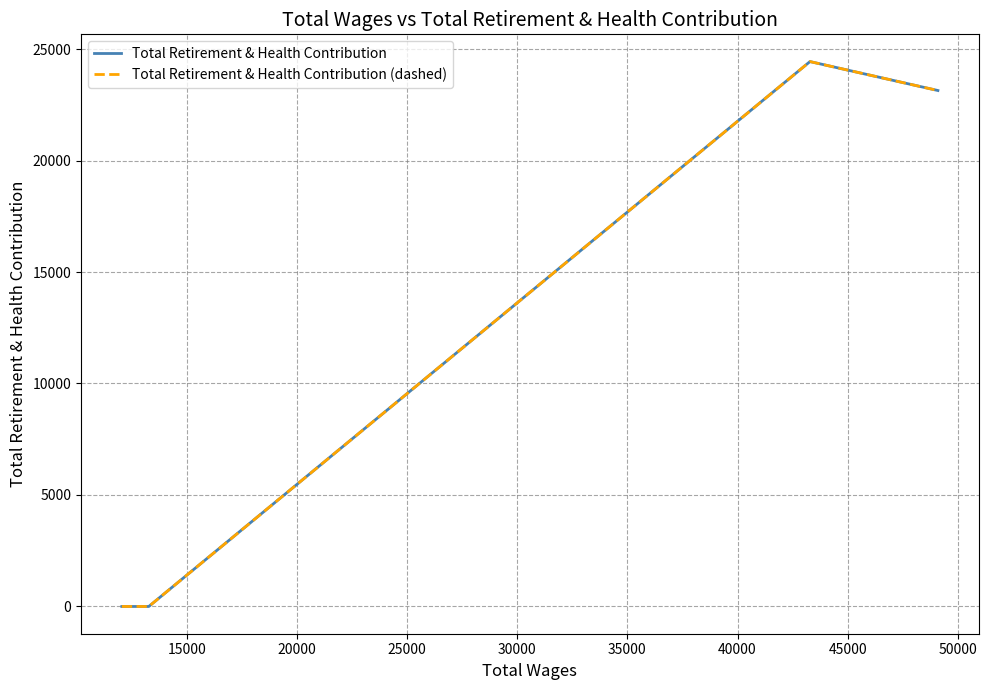

Does the chart display data point markers on the line(s)?

No